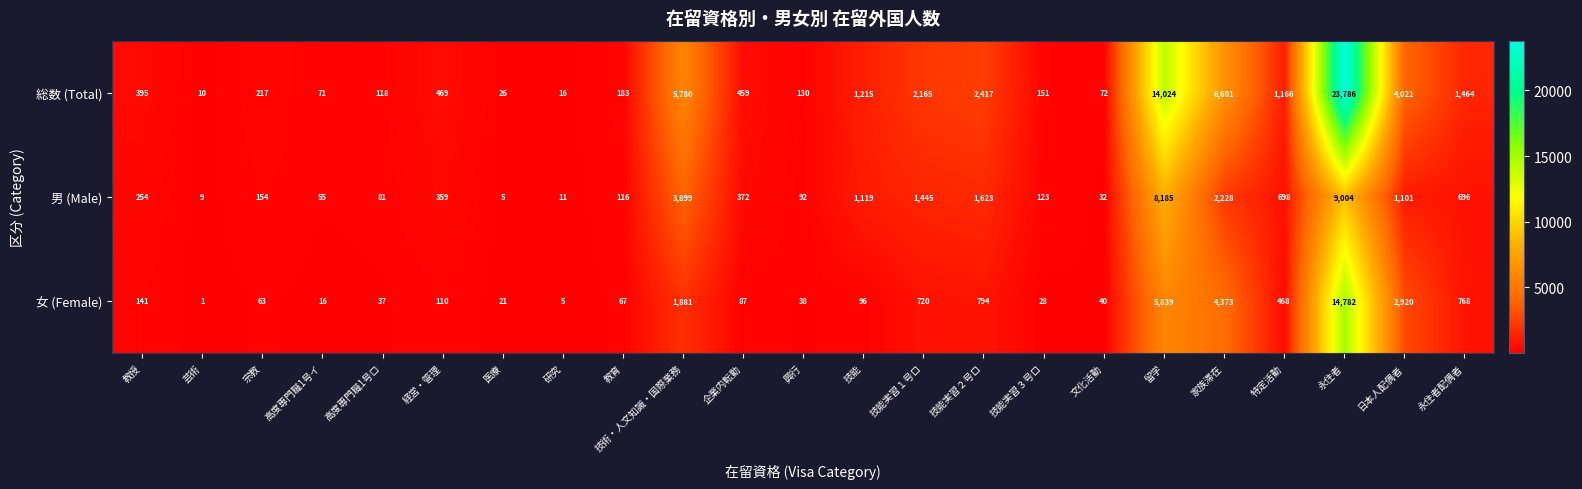

The value of 男 (Male) at 特定活動 is 433. True or false?

False